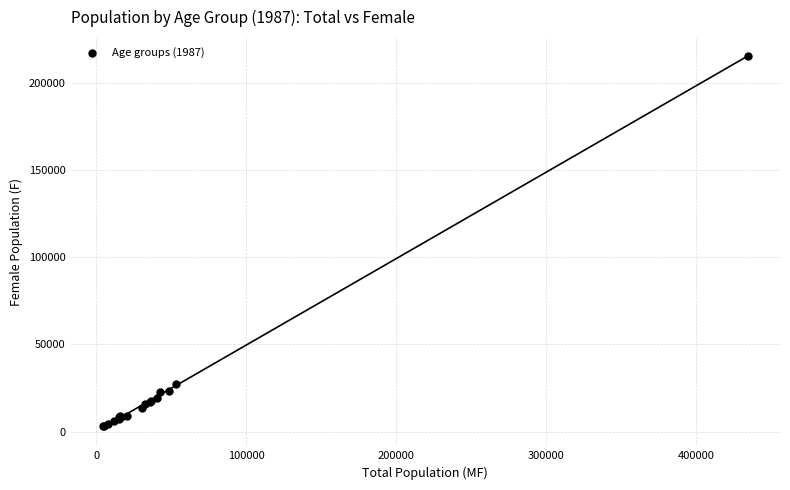

What Y value in the scatter plot is closest to 109431?

27293